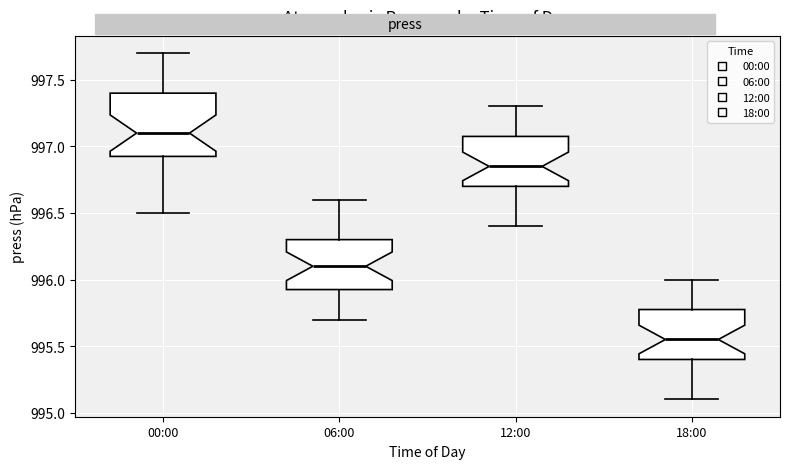

Reading left to right, transcribe this box plot: for each box, give where its median line is, the range the box spans, and where its two whiskers end, as read against the y-axis. The values are not printed on the chart, so give them approximately, as read against the axis.

00:00: median 997.10, box 996.95 to 997.40, whiskers 996.50 to 997.70
06:00: median 996.10, box 995.95 to 996.30, whiskers 995.70 to 996.60
12:00: median 996.85, box 996.70 to 997.10, whiskers 996.40 to 997.30
18:00: median 995.55, box 995.40 to 995.80, whiskers 995.10 to 996.00